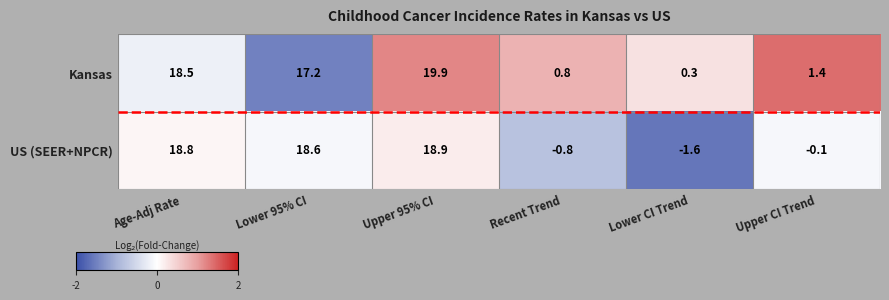

At which label does US (SEER+NPCR) first exceed 18?

Age-Adj Rate